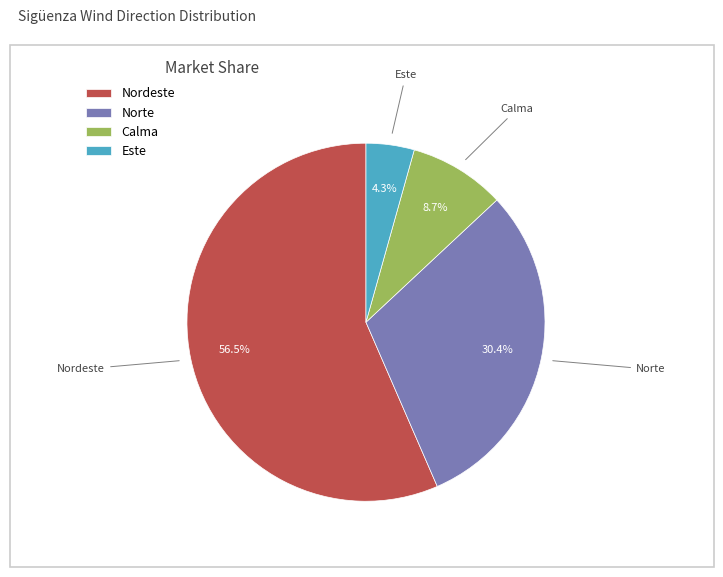

Between Calma and Nordeste, which is larger?

Nordeste